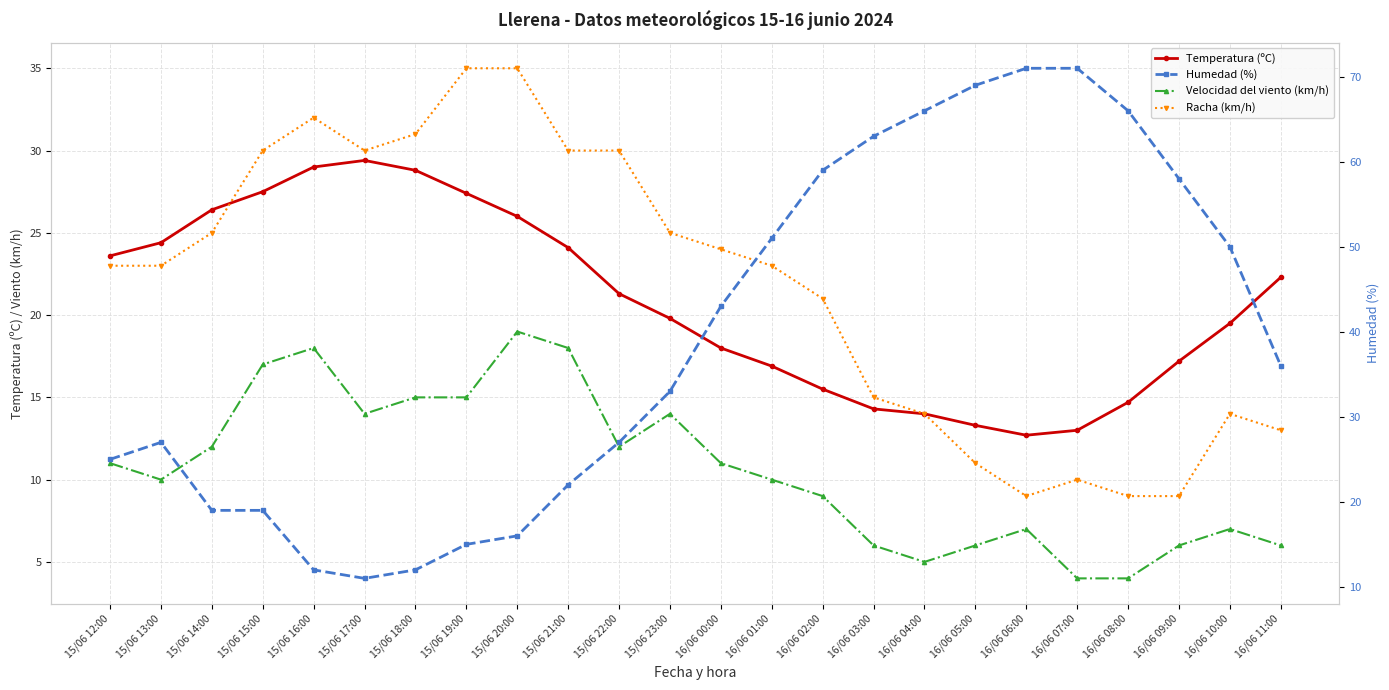

What is the maximum value shown in the chart?

71.0